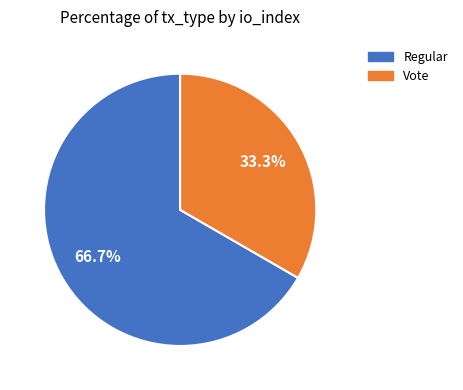

Is there a majority slice in this chart?

Yes